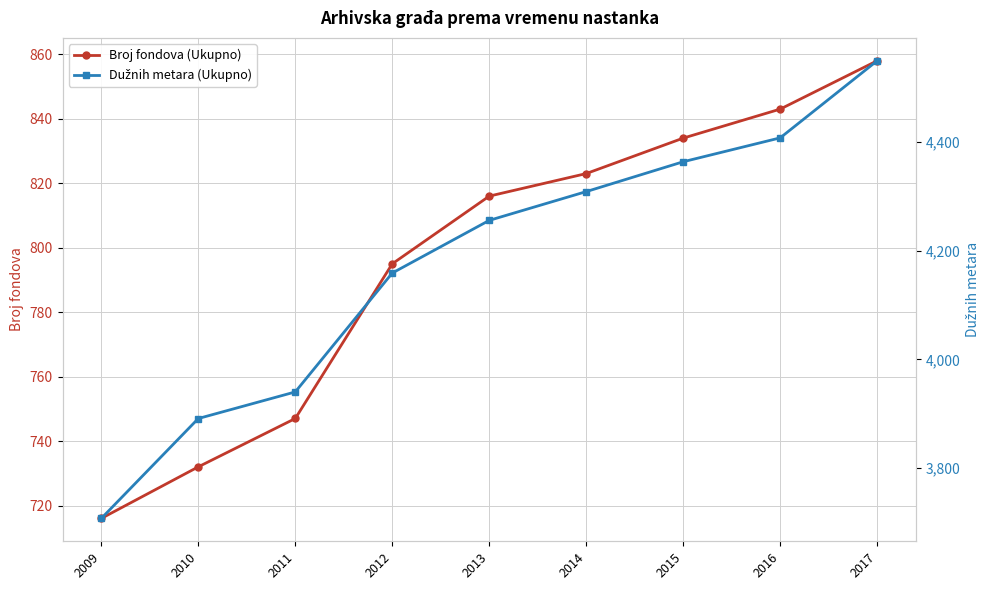

At which label is Broj fondova (Ukupno) closest to 787?

2012